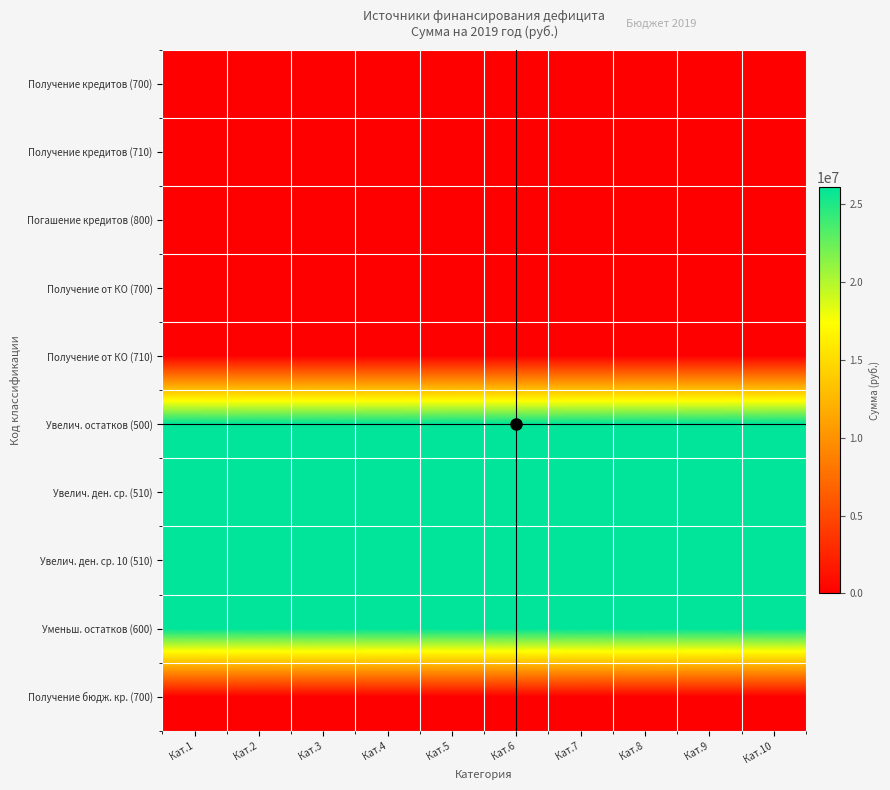

What is the total value across all series at Кат.2?

104338680